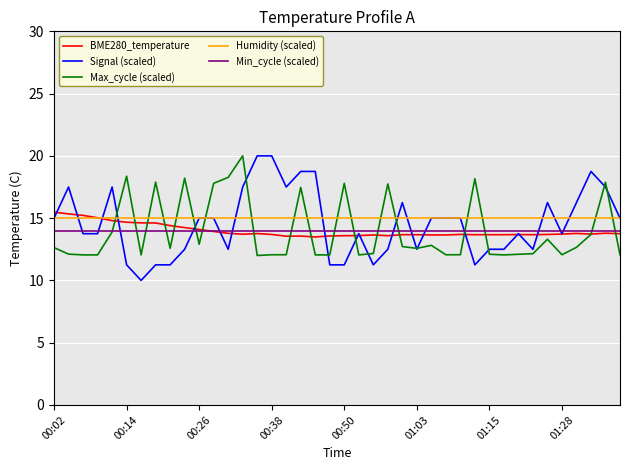

Which series has the largest range (max minus min)?

Signal (scaled)